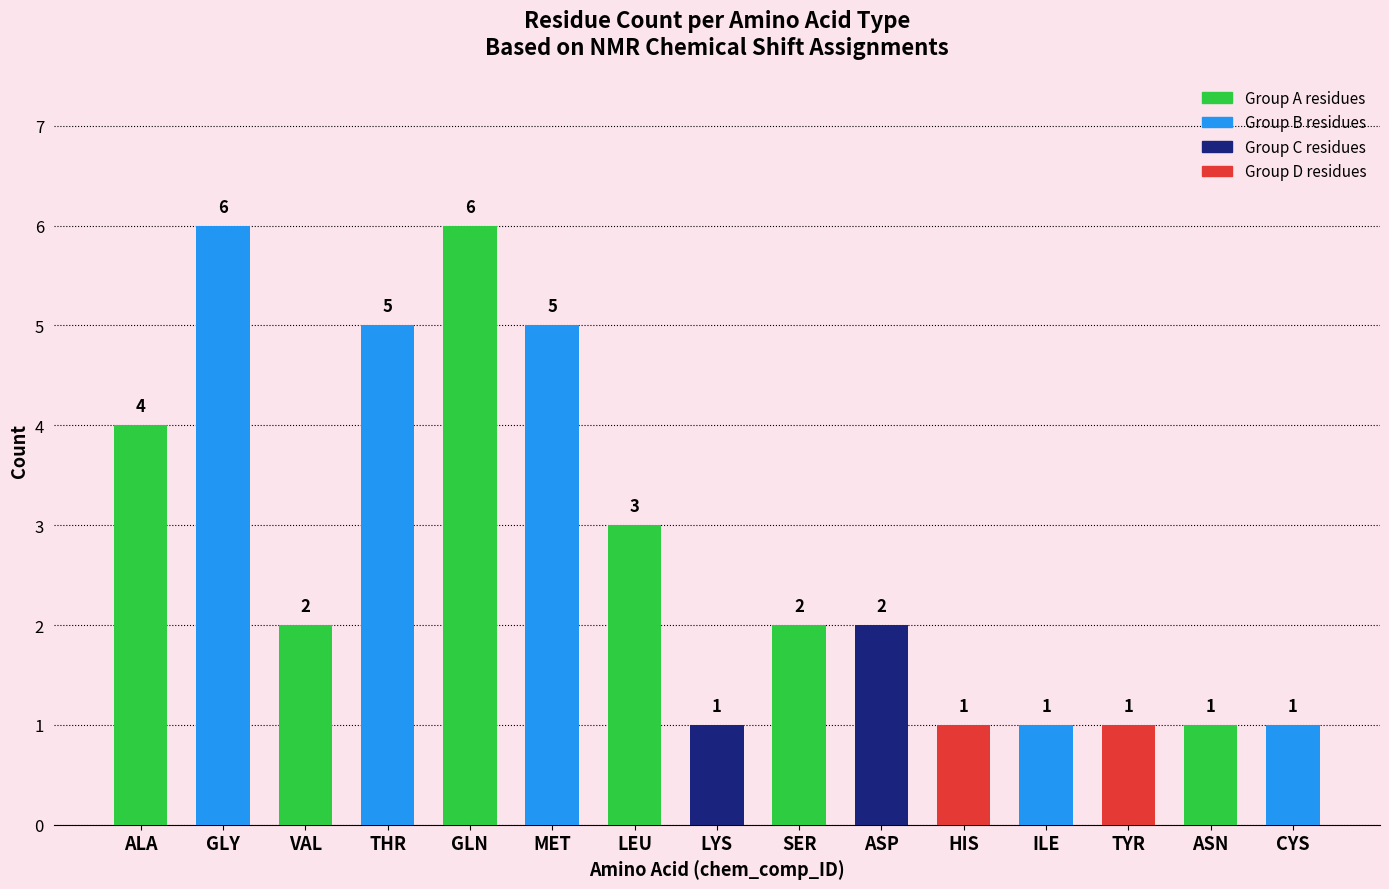

At which label is the value closest to 3?

LEU